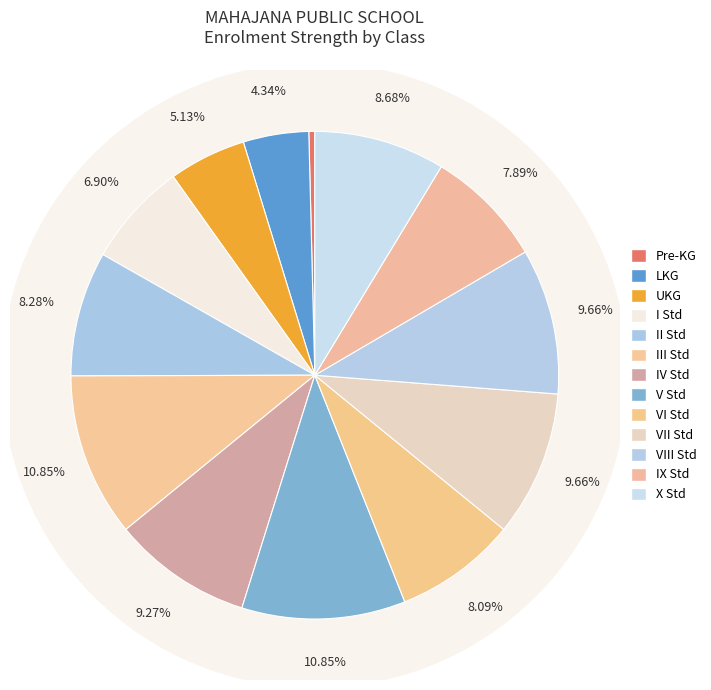

Is there any slice that represents more than half of the pie?

No